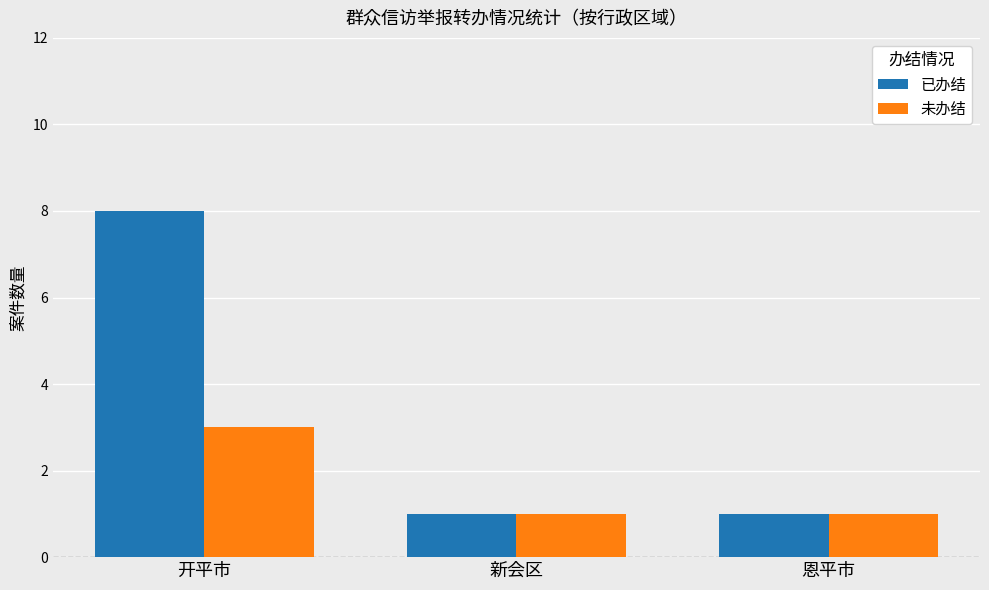

Reading left to right, transcribe all the data shown in this chart.

已办结: 8	1	1
未办结: 3	1	1